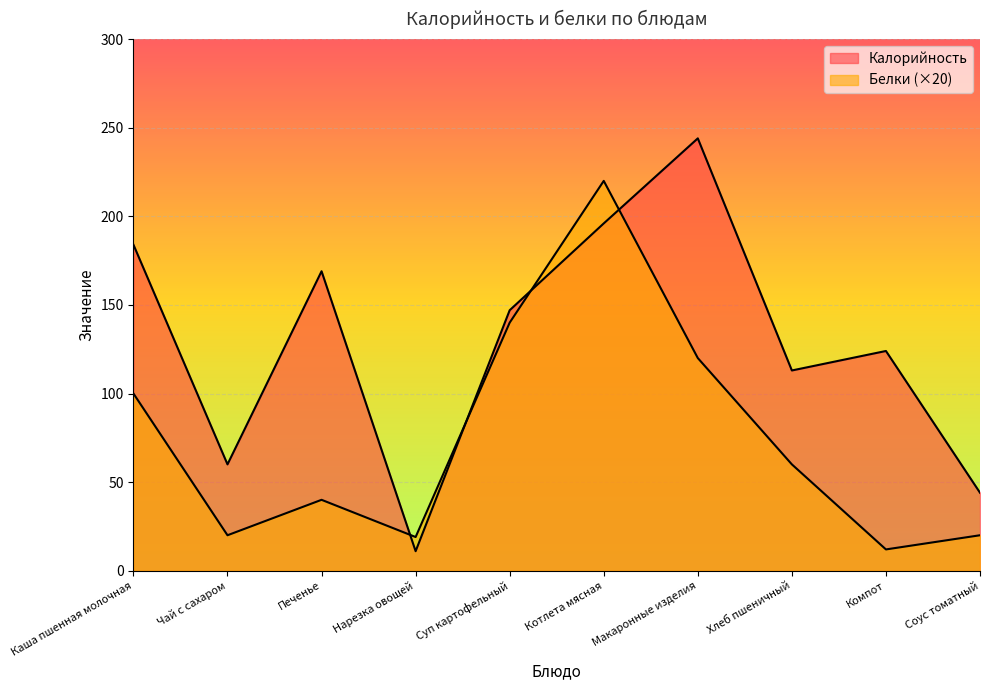

How many series are shown in this chart?

2